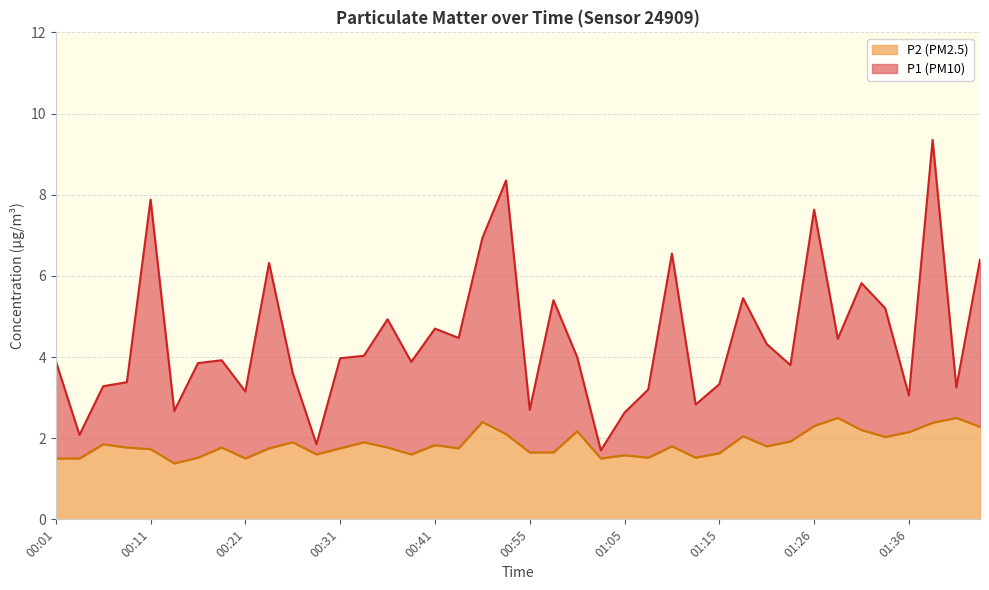

True or false: P2 has a value of 1.9 at 00:06.

True